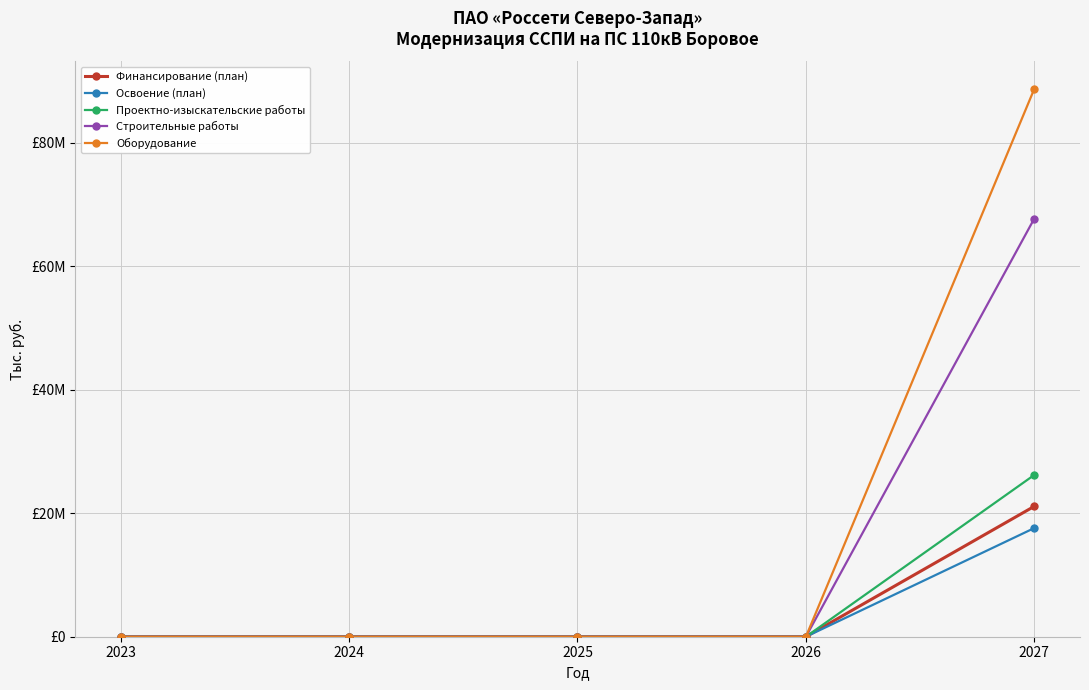

Which series has the largest range (max minus min)?

Оборудование